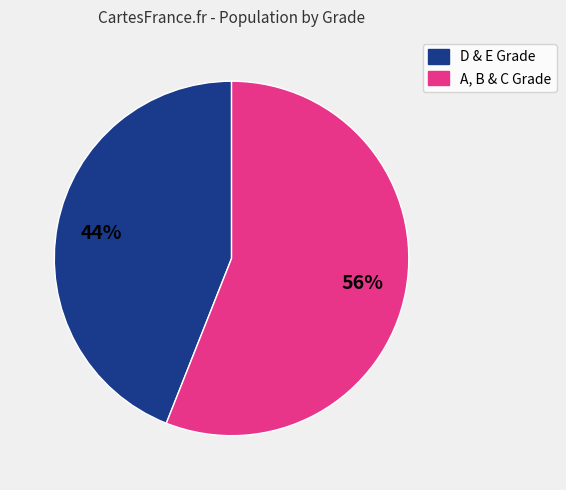

To the nearest percent, what percentage of the pie is A, B & C Grade?

56%